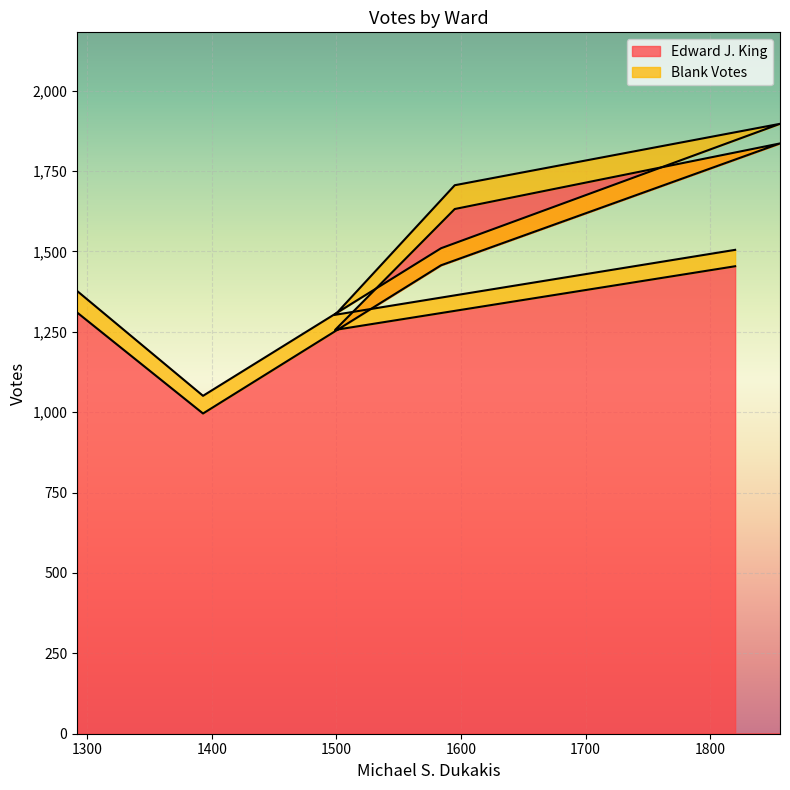

Reading left to right, extract all data points from this chart.

1310	996	1457	1836	1632	1256	1454